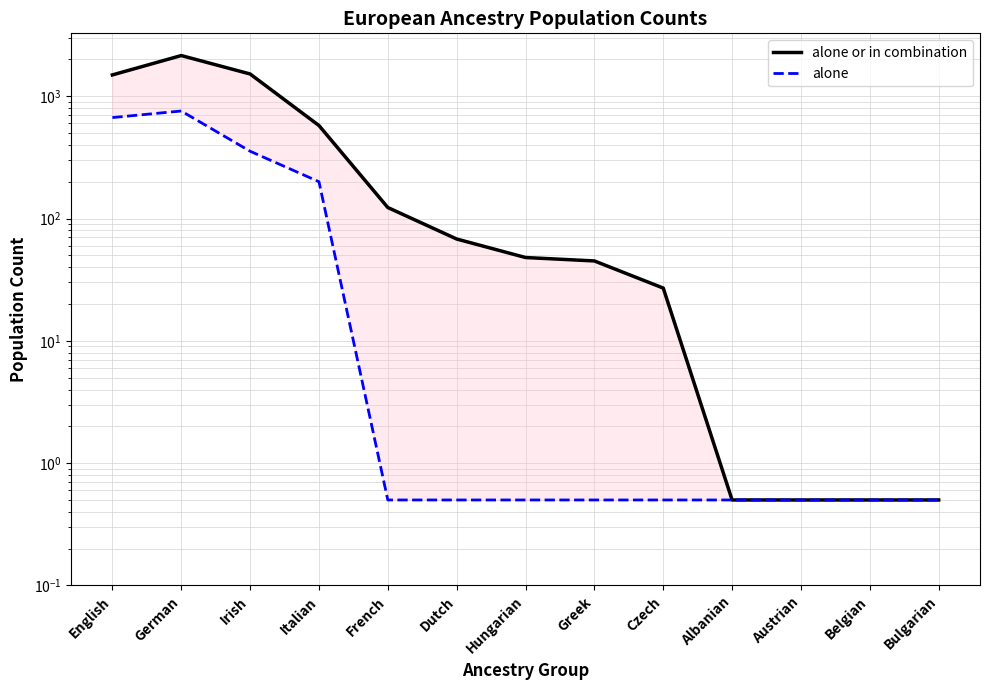

What is the label of the 7th point from the left?

Hungarian